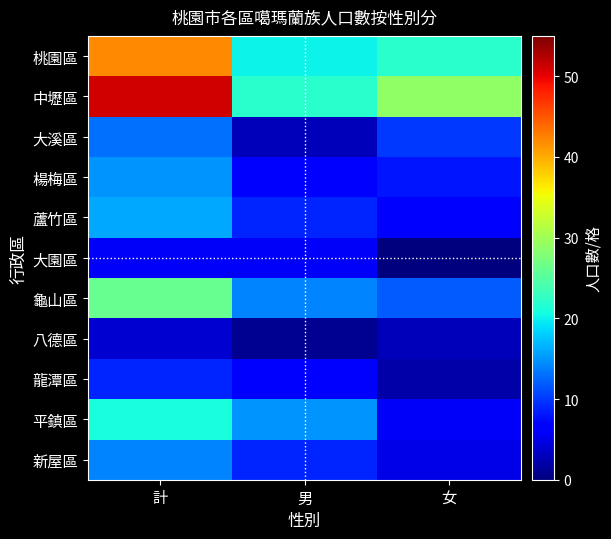

Reading left to right, transcribe all the data shown in this chart.

桃園區: 計=42	男=20	女=22
中壢區: 計=51	男=22	女=29
大溪區: 計=13	男=3	女=10
楊梅區: 計=15	男=7	女=8
蘆竹區: 計=16	男=9	女=7
大園區: 計=6	男=6	女=0
龜山區: 計=26	男=14	女=12
八德區: 計=4	男=1	女=3
龍潭區: 計=9	男=7	女=2
平鎮區: 計=21	男=15	女=6
新屋區: 計=14	男=9	女=5